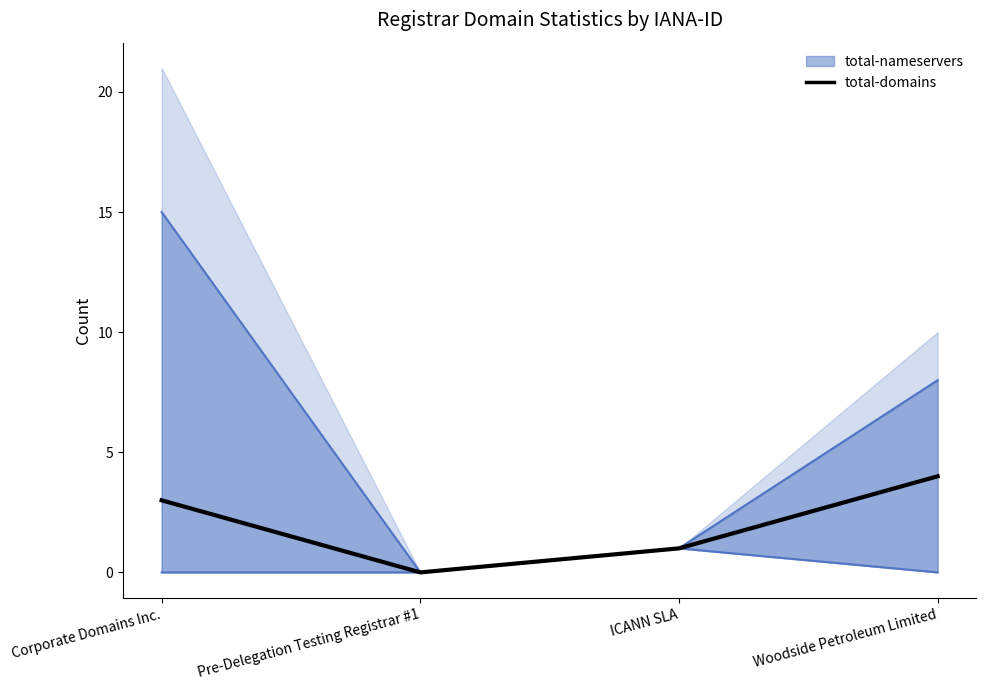

What is the maximum value shown in the chart?

15